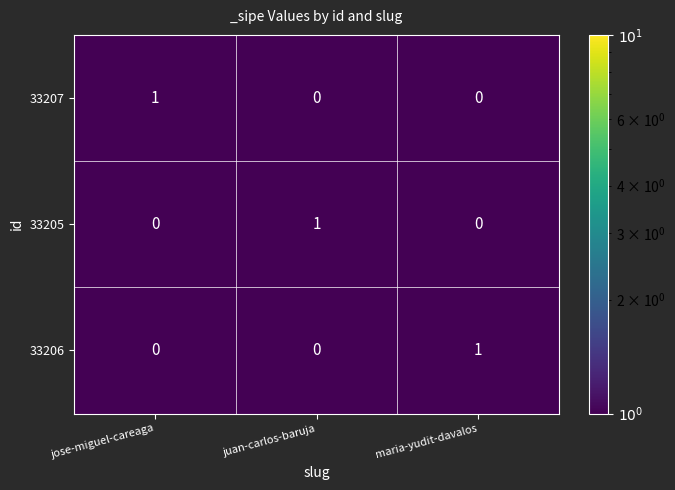

The value of 33205 at maria-yudit-davalos is 0. True or false?

True